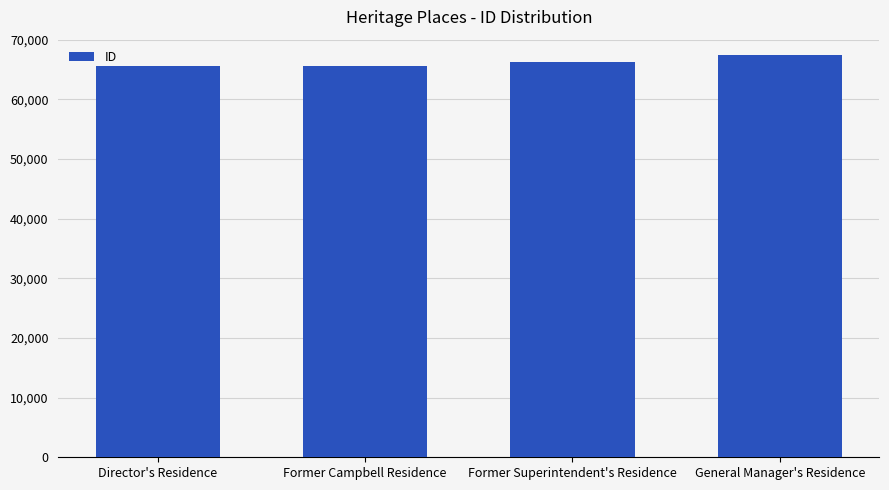

What is the value of the 4th bar from the left?

67360